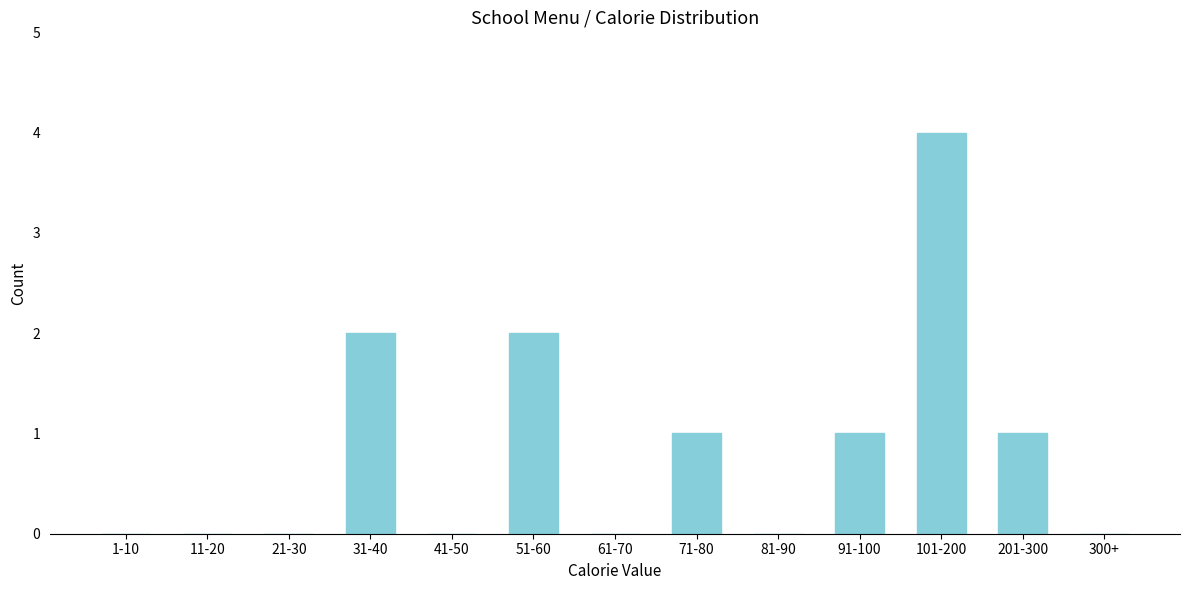

Reading left to right, transcribe all the data shown in this chart.

1-10=0	11-20=0	21-30=0	31-40=2	41-50=0	51-60=2	61-70=0	71-80=1	81-90=0	91-100=1	101-200=4	201-300=1	300+=0